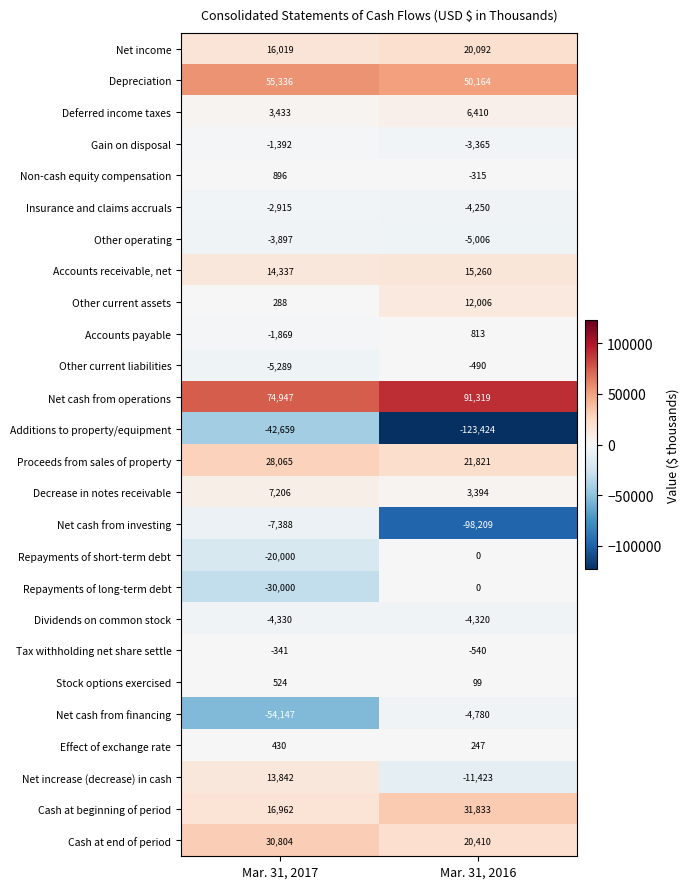

Which series has the largest range (max minus min)?

Net cash from investing